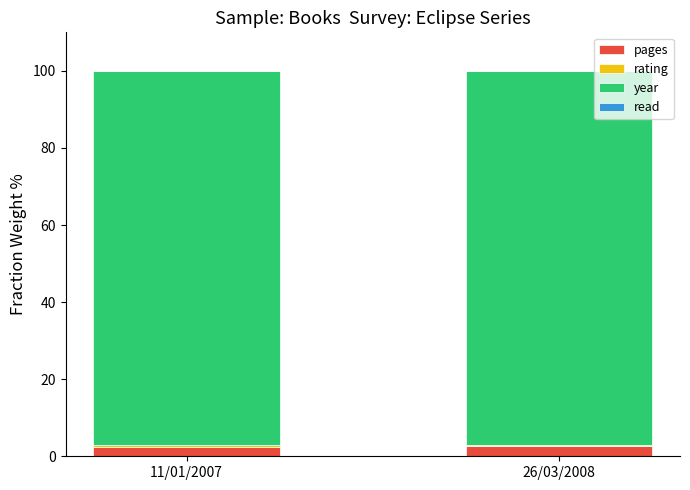

What is the sum of all pages values?

5.0